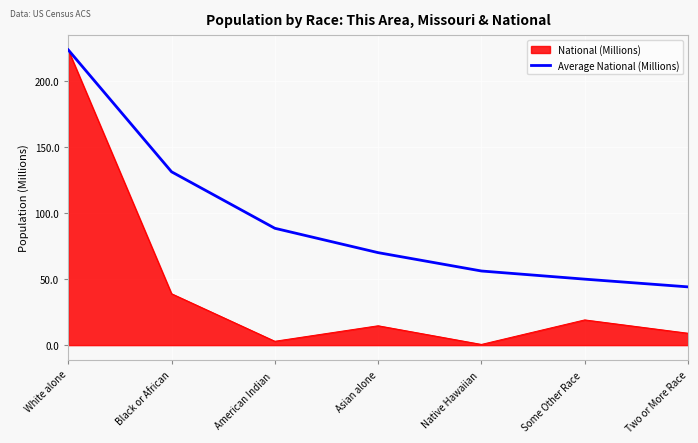

At which label does Average National (Millions) reach its minimum?

Two or More Race